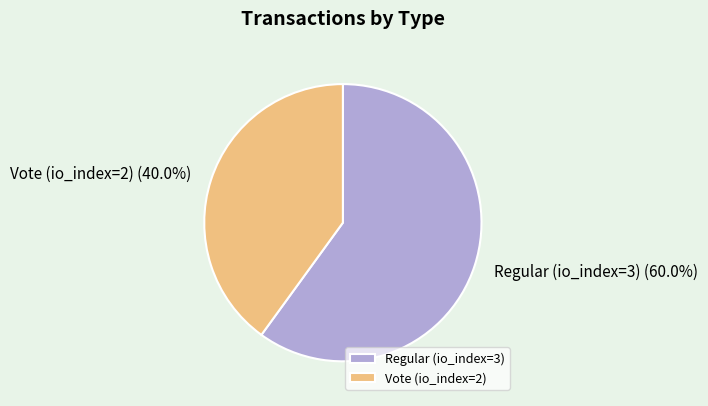

To the nearest percent, what is the difference between the largest and smallest slice percentages?

20%